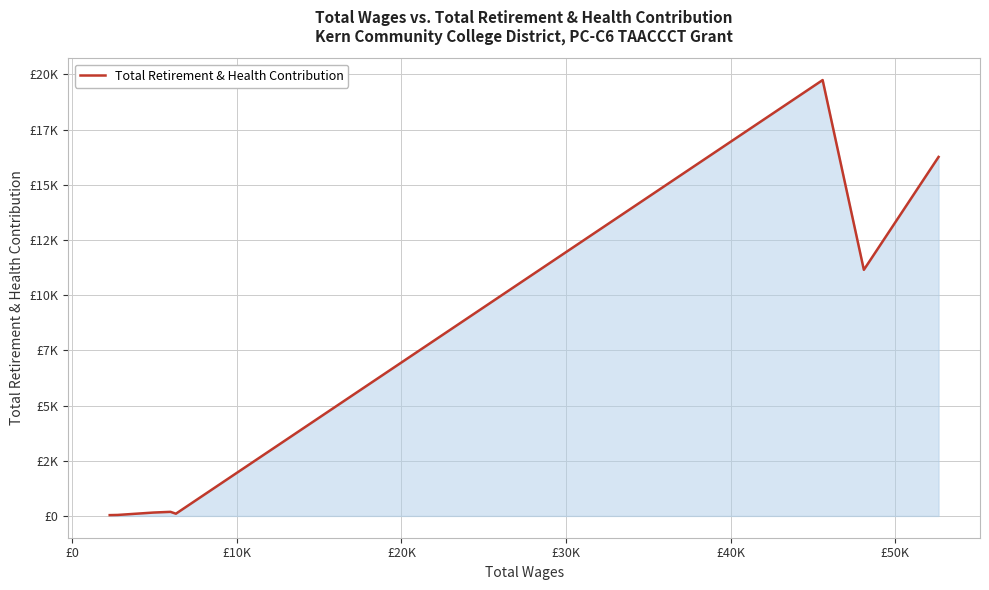

Does the chart display data point markers on the line(s)?

No